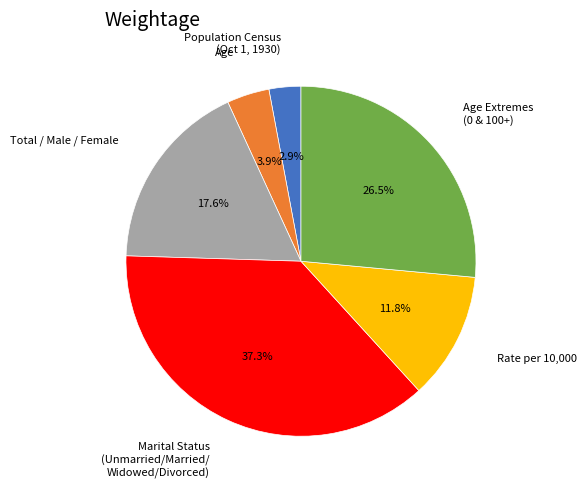

How many slices are in this pie chart?

6